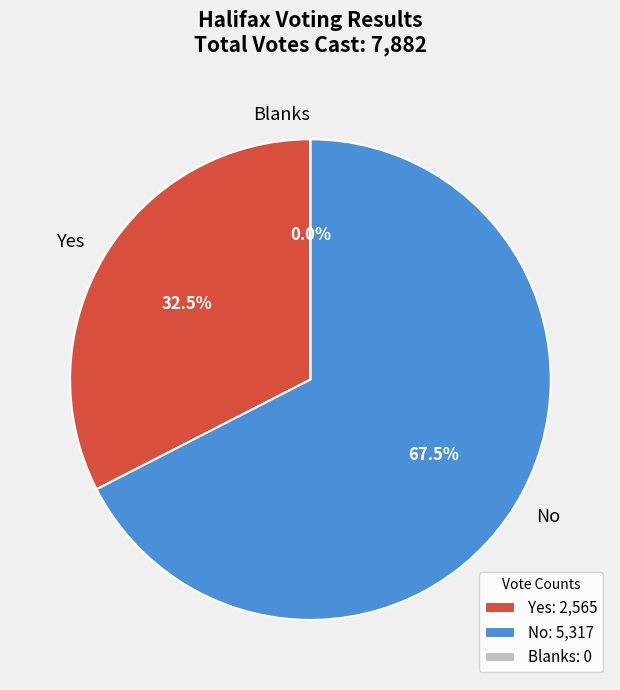

To the nearest percent, what is the combined percentage of No and Blanks?

67%